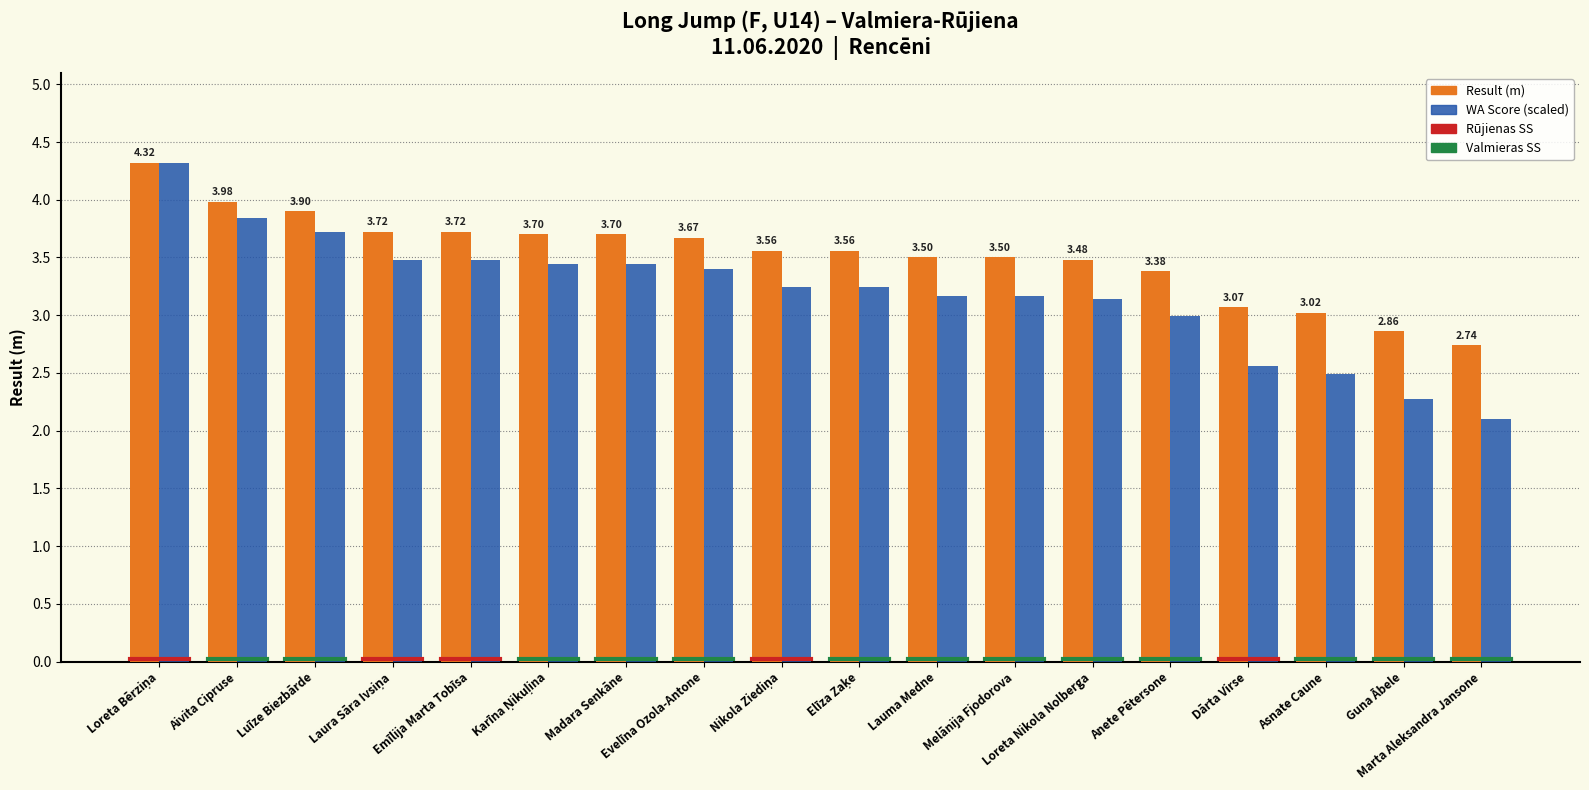

List the series in order of their overall mean, highest first.

Result (m), WA Score (scaled)